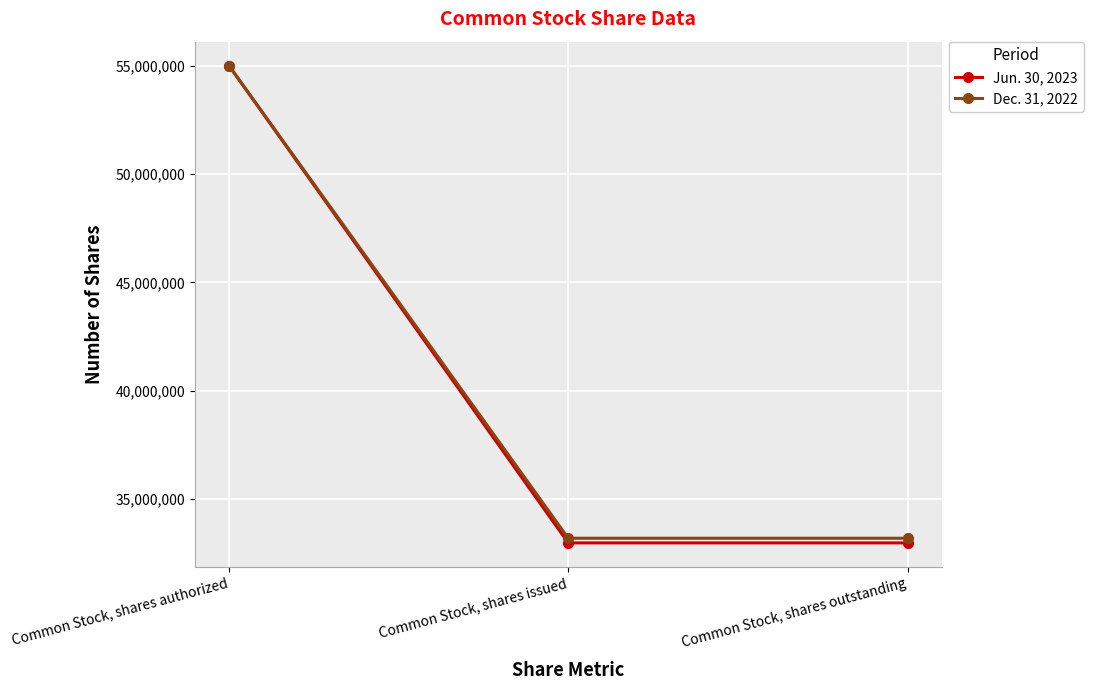

Reading left to right, list all the values displayed in this chart.

Jun. 30, 2023: 55000000	32987809	32987809
Dec. 31, 2022: 55000000	33202082	33202082